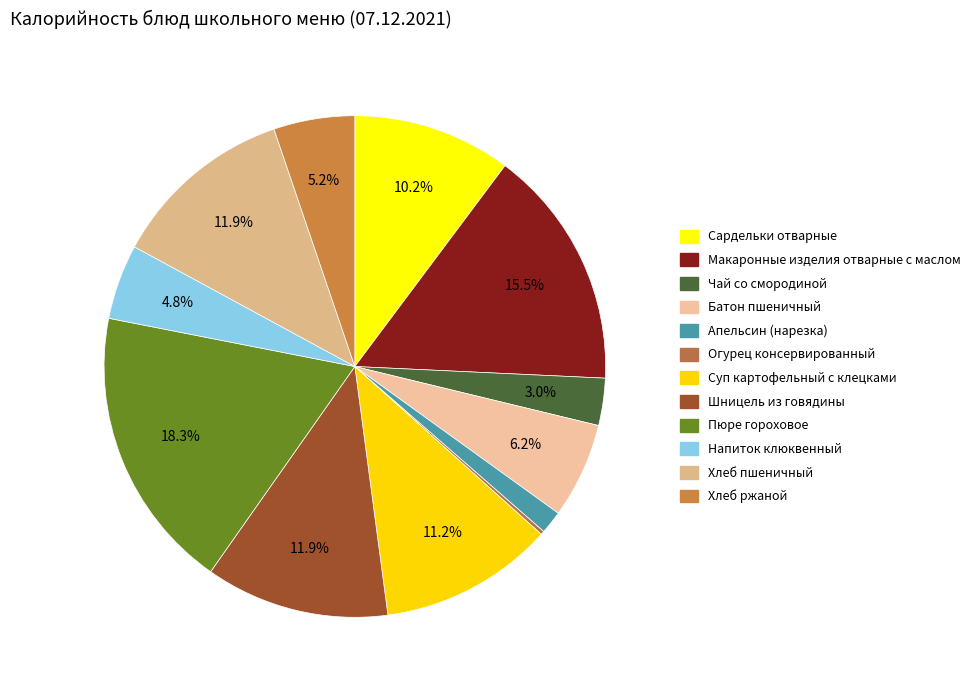

Is the sum of Суп картофельный с клецками and Огурец консервированный greater than half?

No